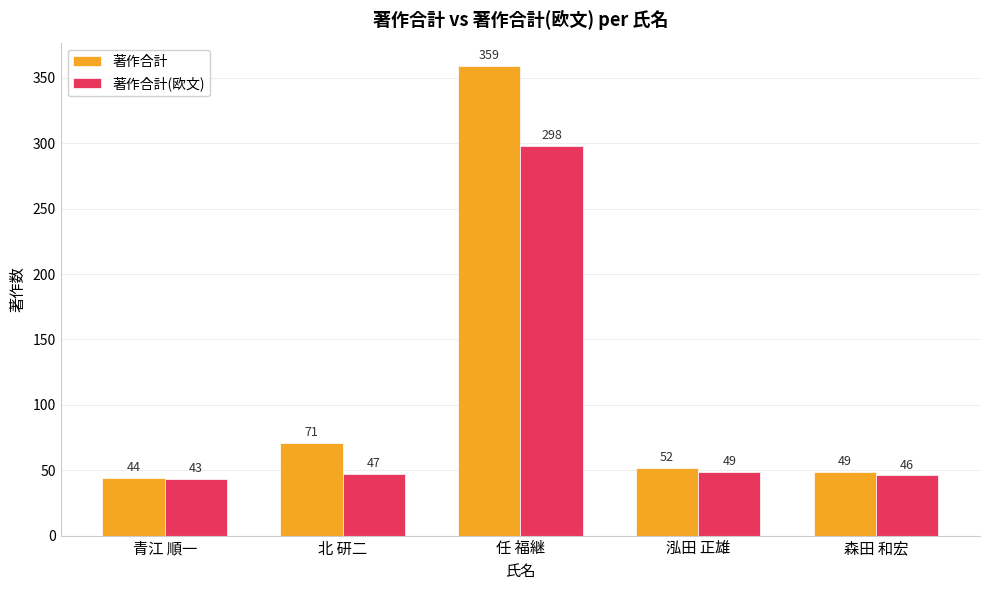

Count the number of categories in the chart.

5